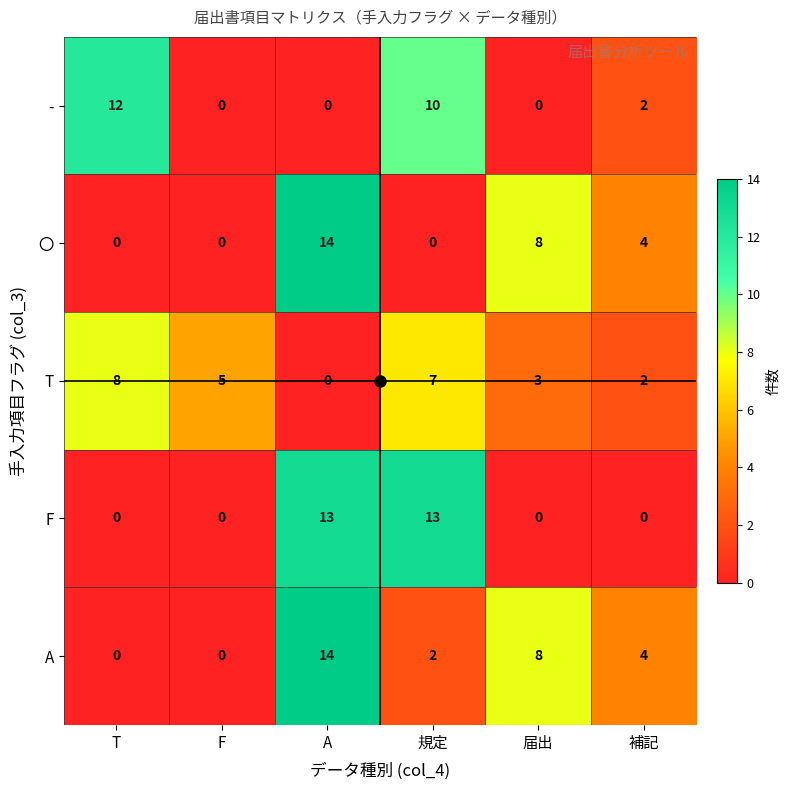

How many distinct data groups are displayed?

5